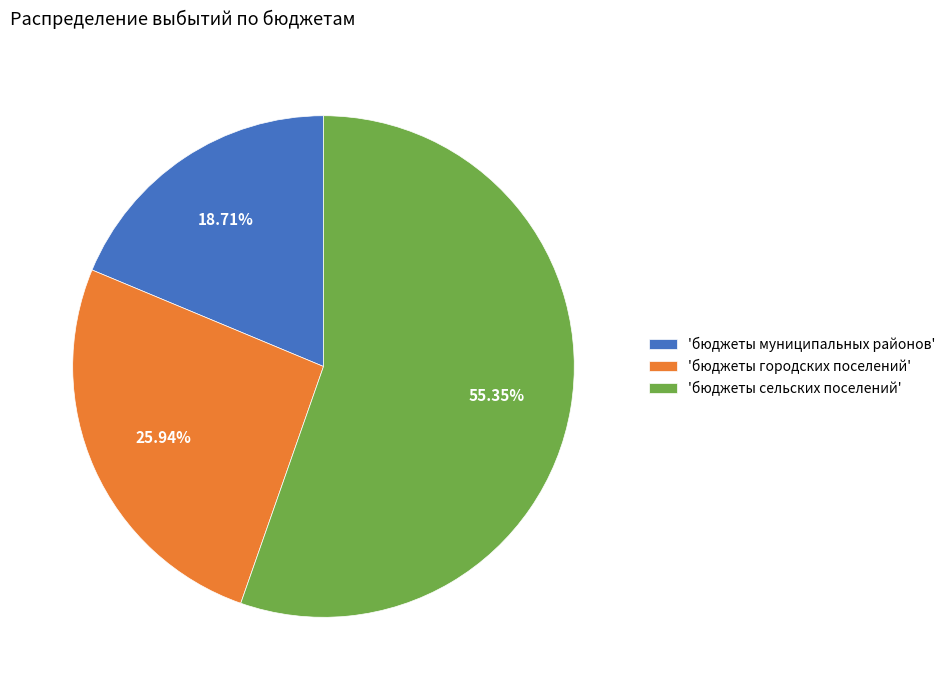

Is 'бюджеты муниципальных районов' the majority of the pie?

No